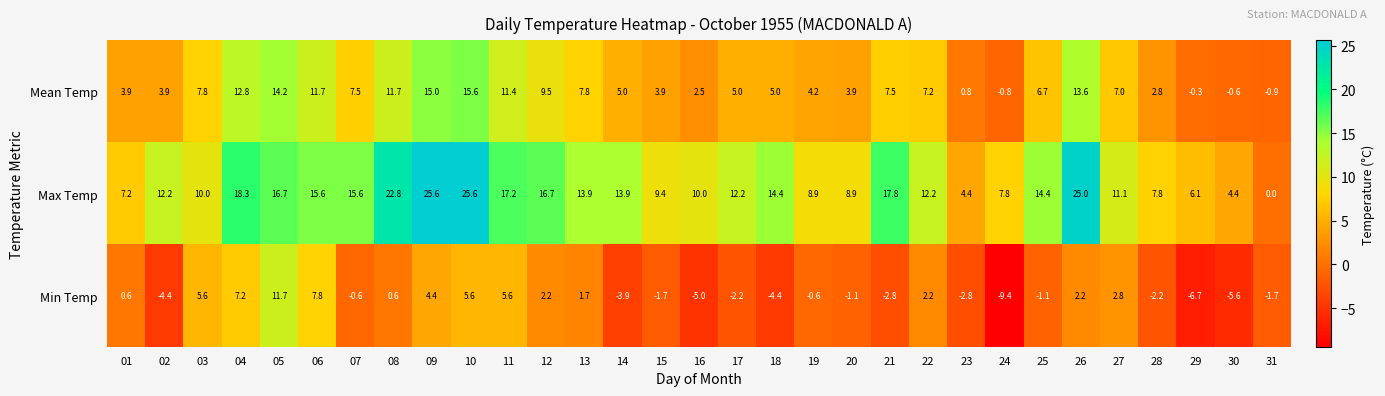

How many values in the Min Temp series exceed 0?

14